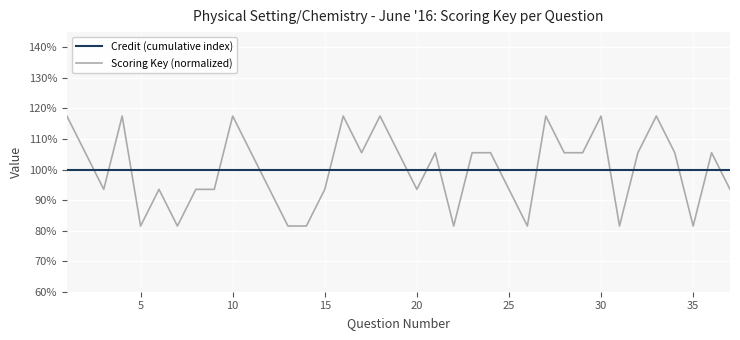

What is the average value of the Credit (cumulative index) series?

100.0